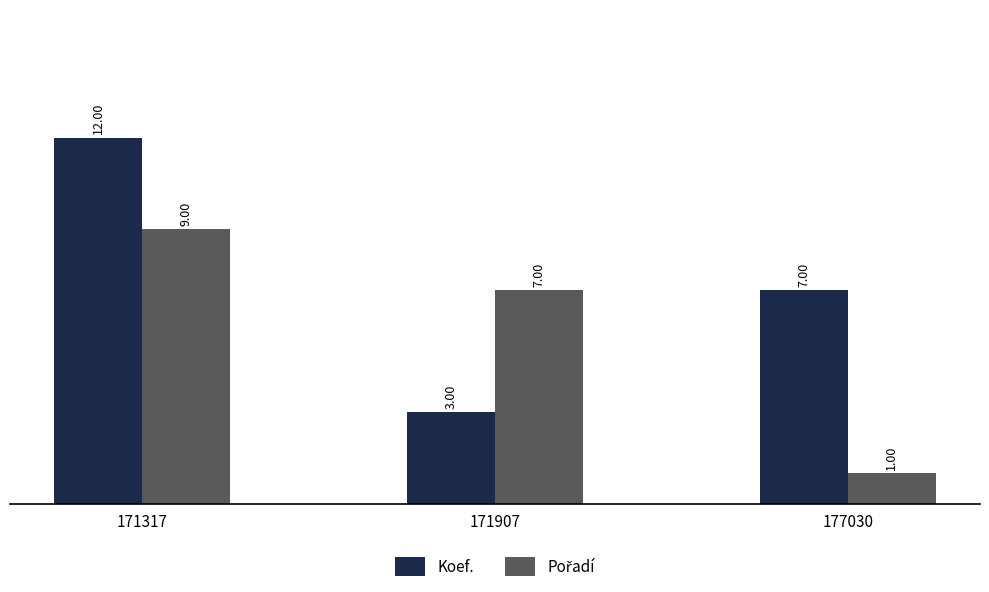

Are the bars horizontal?

No